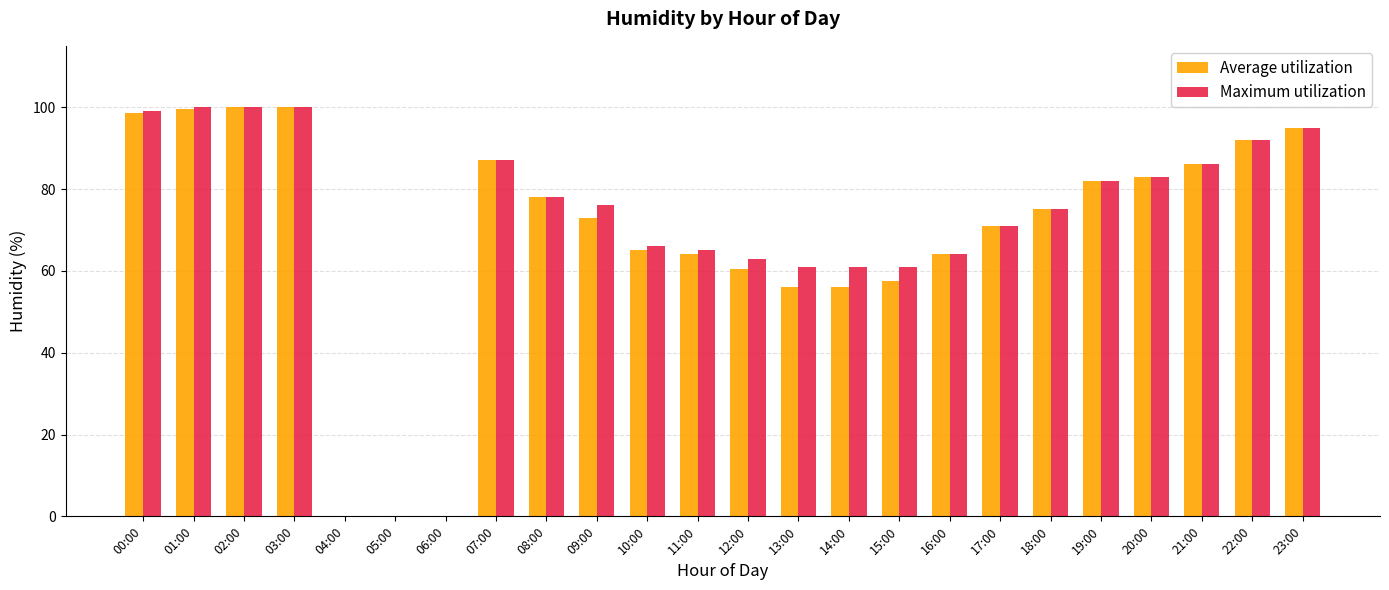

Reading left to right, transcribe all the data shown in this chart.

Average utilization: 98.5	99.5	100.0	100.0	0.0	0.0	0.0	87.0	78.0	73.0	65.0	64.0	60.5	56.0	56.0	57.5	64.0	71.0	75.0	82.0	83.0	86.0	92.0	95.0
Maximum utilization: 99.0	100.0	100.0	100.0	0.0	0.0	0.0	87.0	78.0	76.0	66.0	65.0	63.0	61.0	61.0	61.0	64.0	71.0	75.0	82.0	83.0	86.0	92.0	95.0